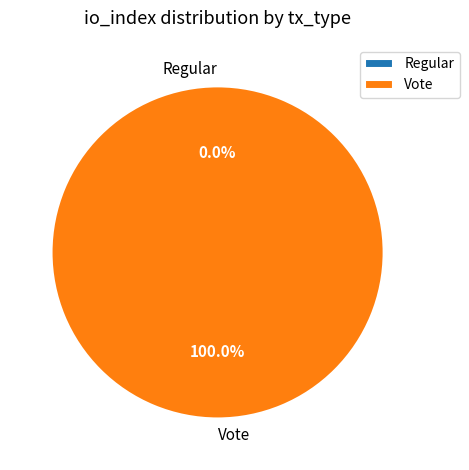

How many slices are in this pie chart?

2